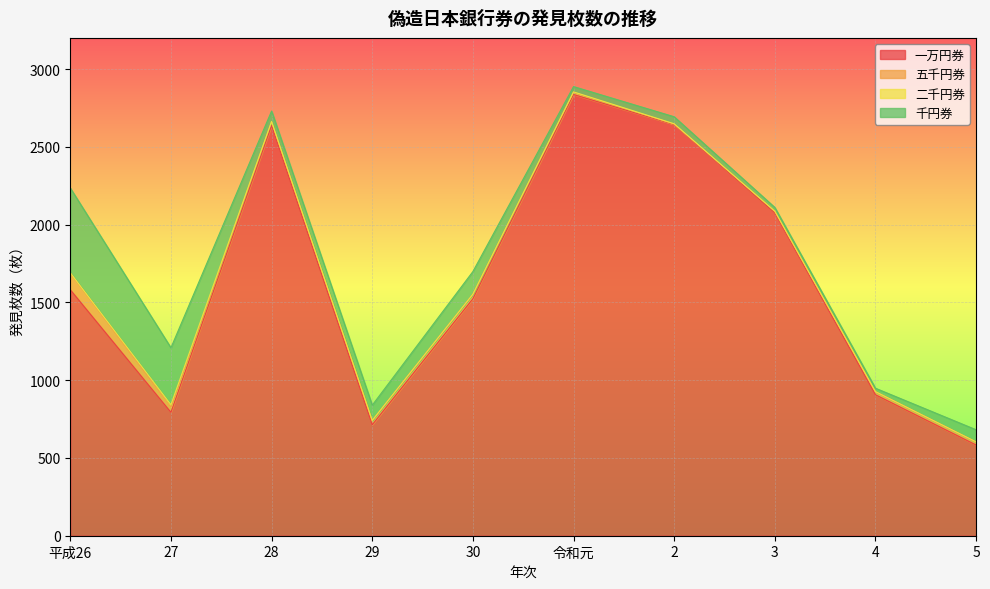

What is the difference between the highest and lowest values at 3?

2075